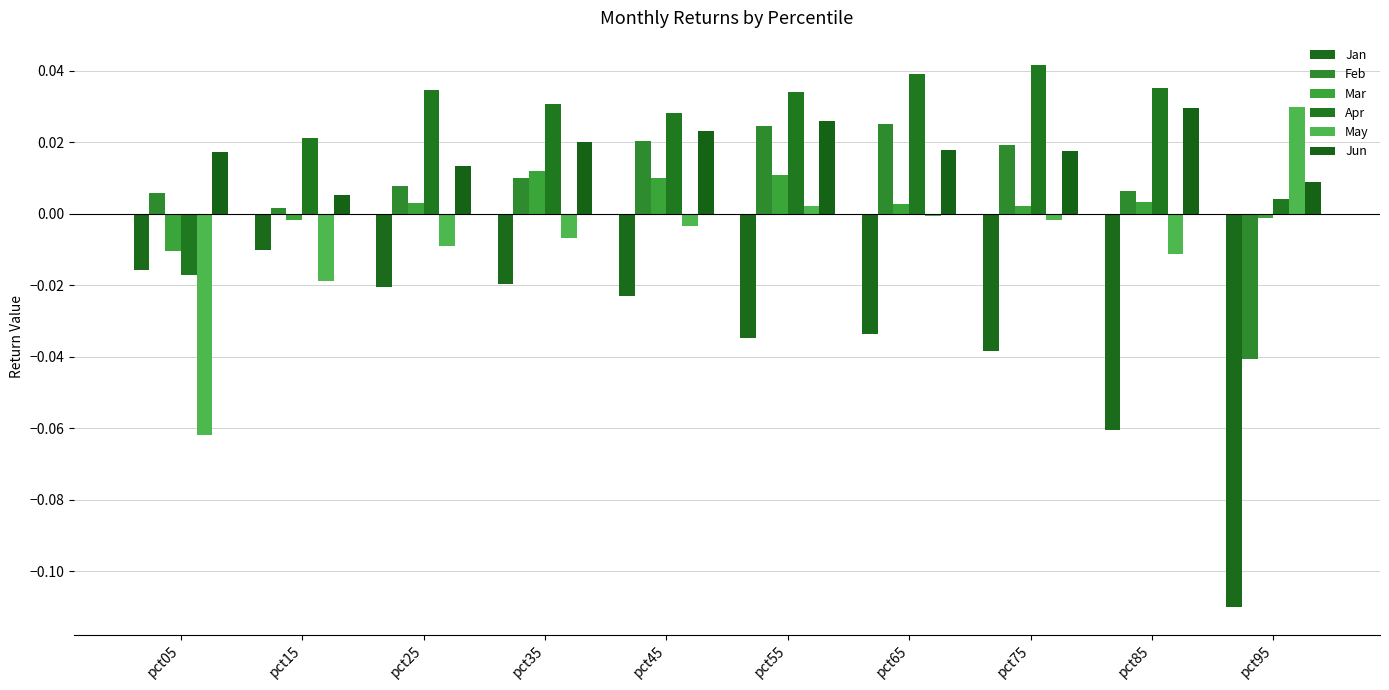

Between pct75 and pct85, which series saw the biggest shift?

Jan